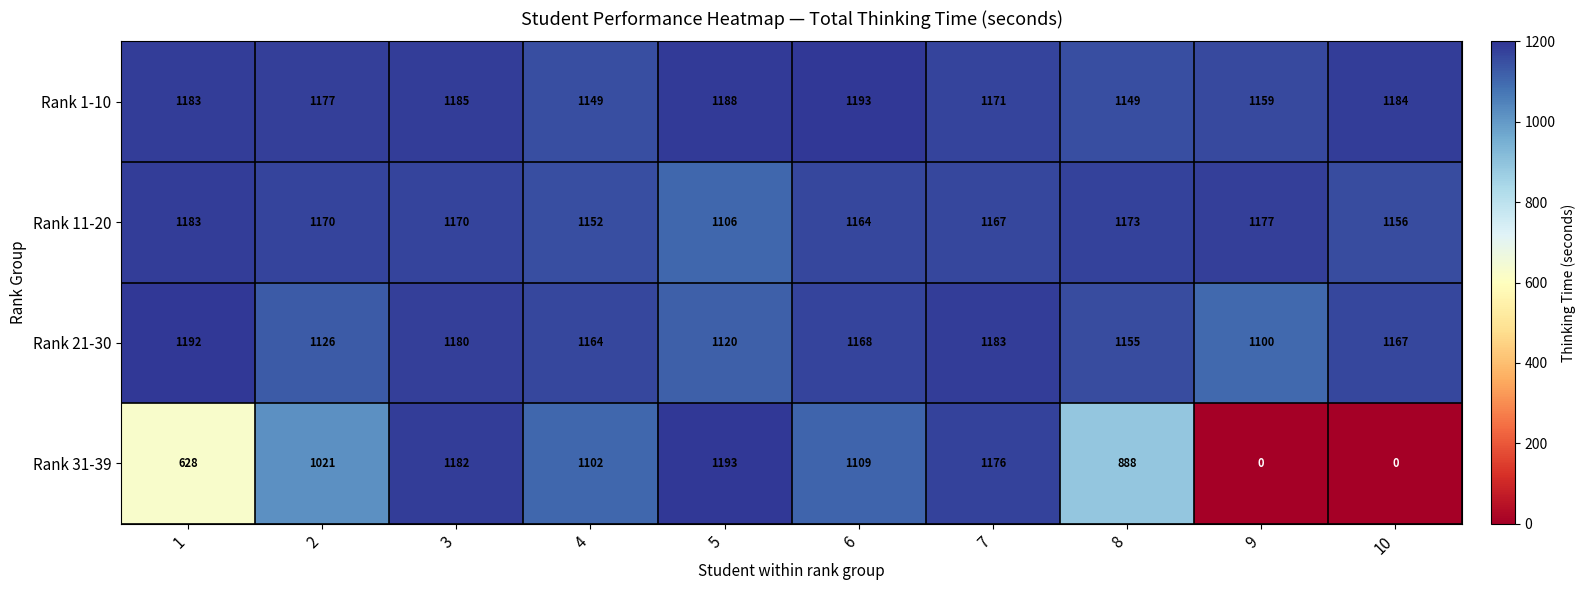

The Rank 1-10 series shows 1193 at 6. True or false?

True